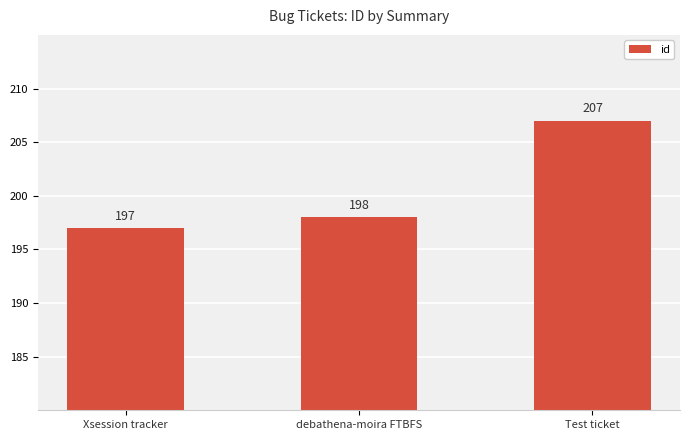

How many bars are there in total?

3